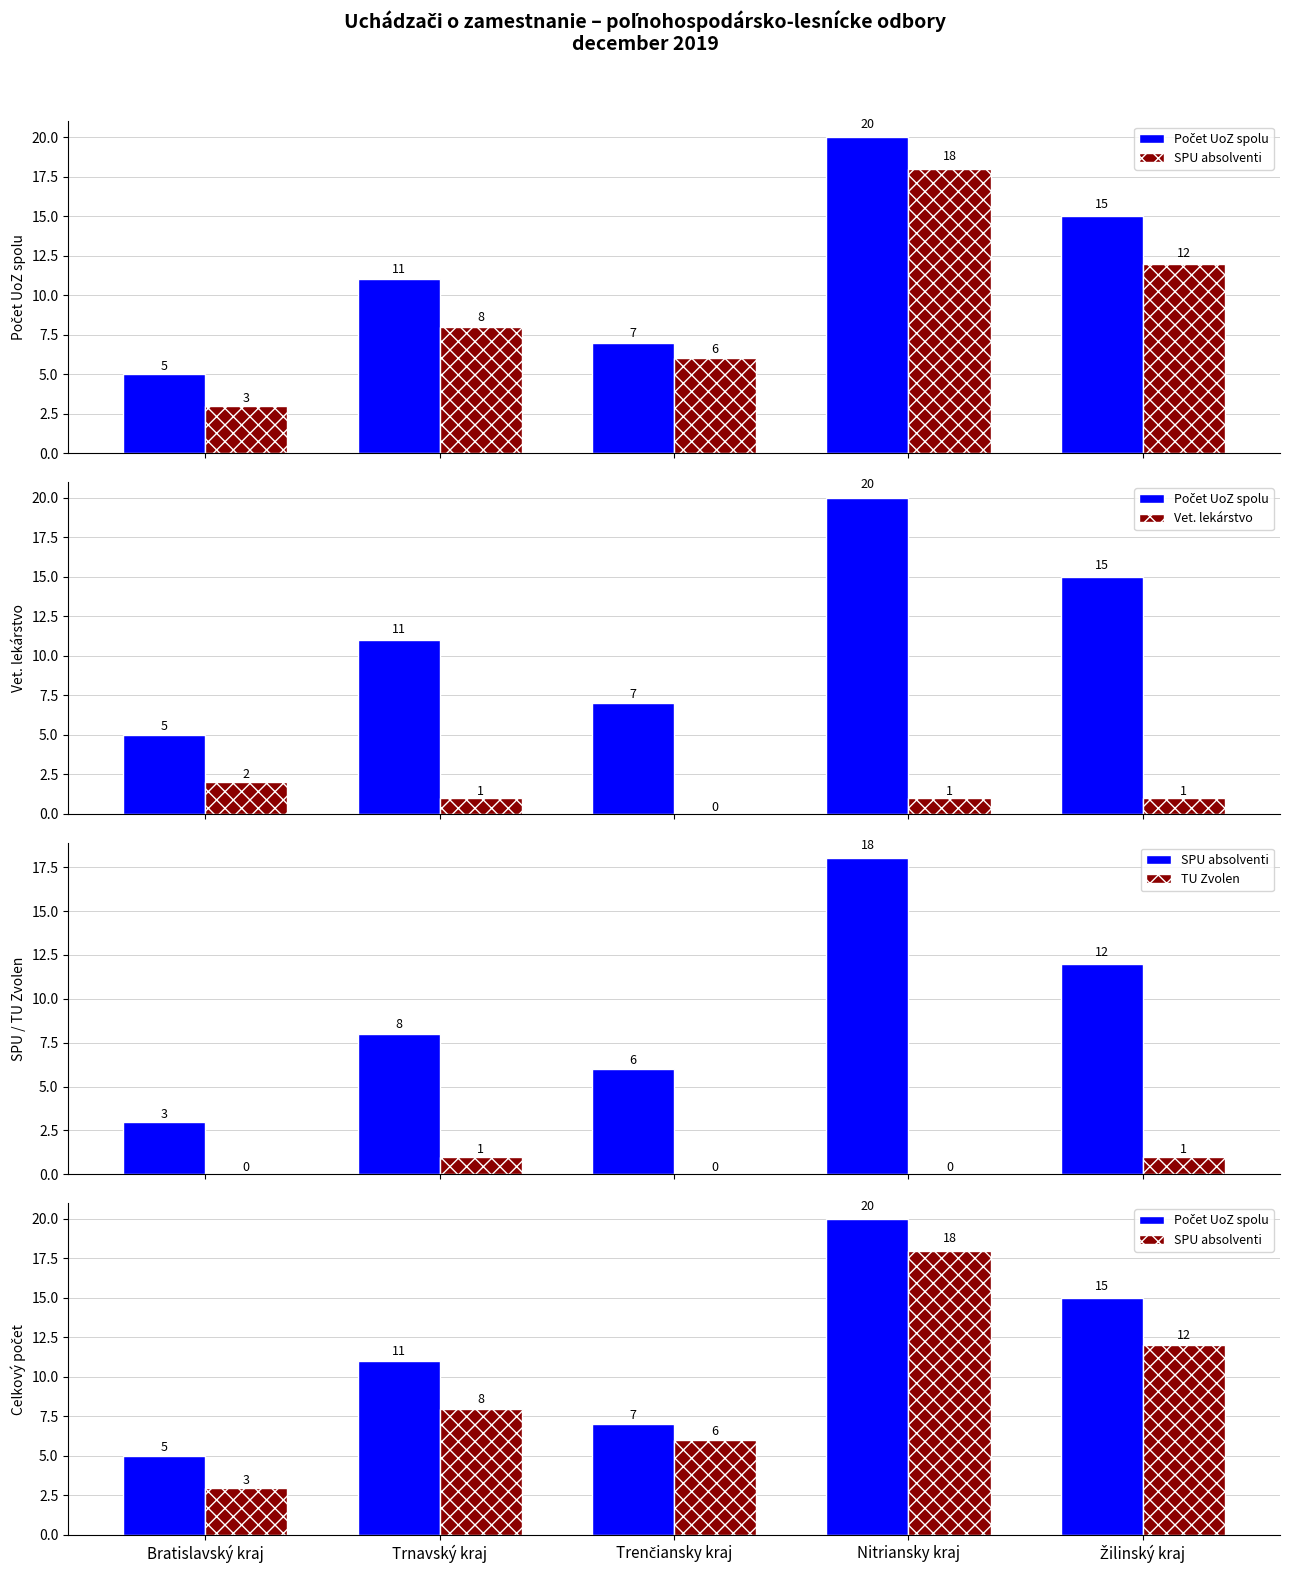

Rank the series by their maximum value, from highest to lowest.

Počet UoZ spolu, SPU absolventi, Vet. lekárstvo, TU Zvolen